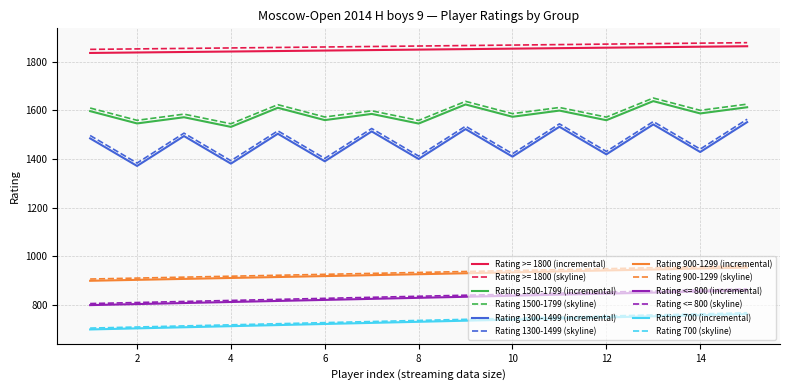

True or false: Rating <= 800 (skyline) and Rating >= 1800 (skyline) intersect in this chart.

False